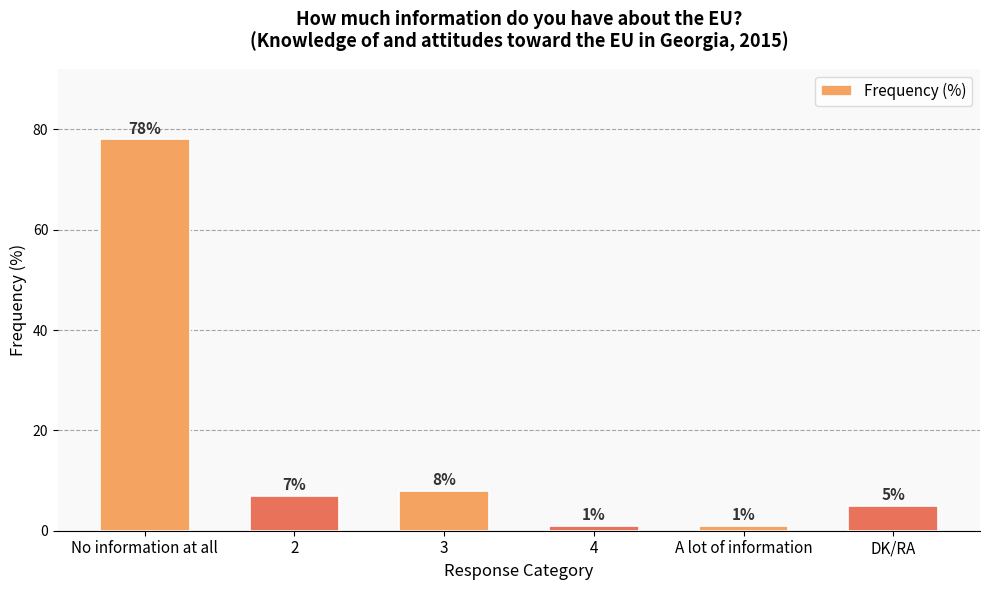

What is the average value?

17